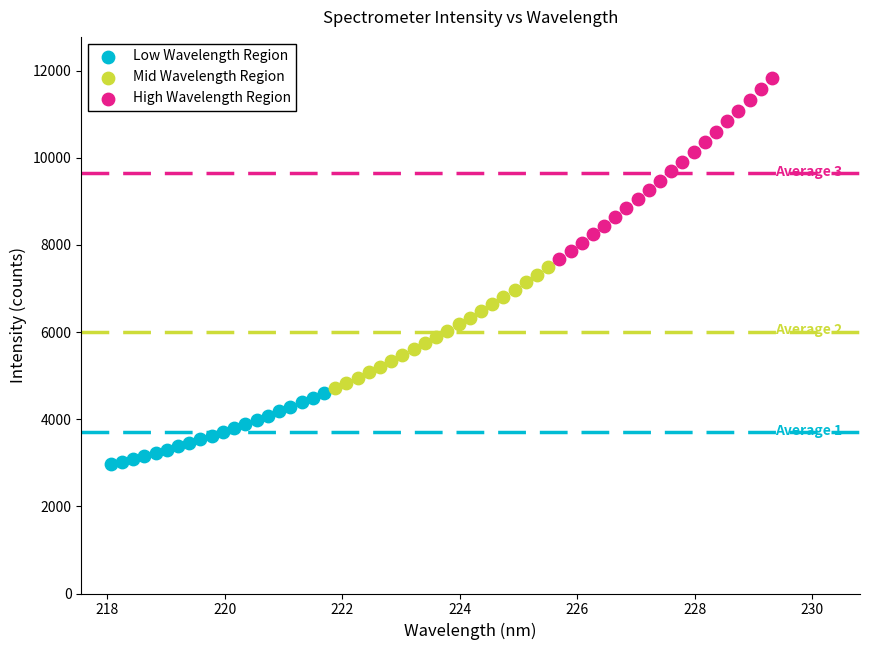

Which series reaches the maximum Y coordinate?

High Wavelength Region